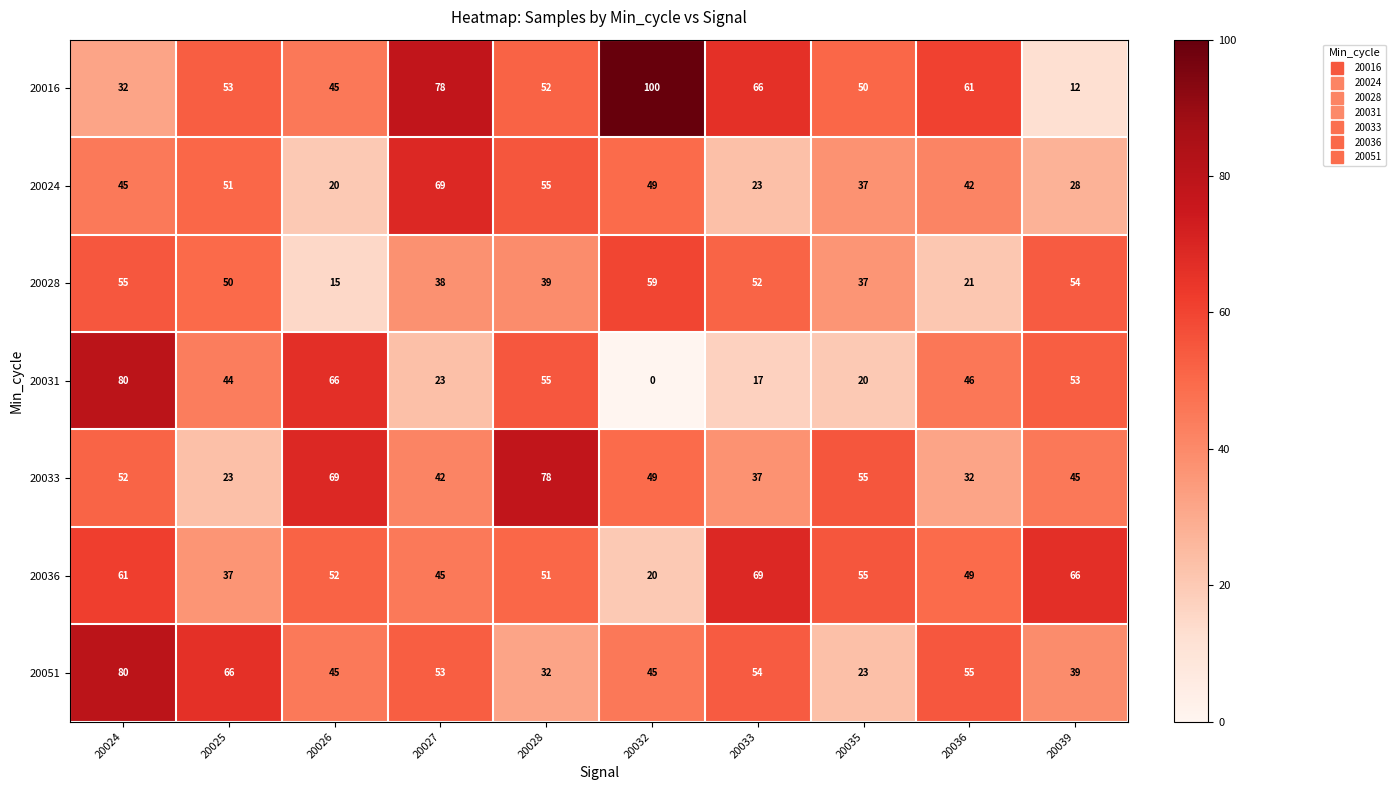

Which series has the largest total across all categories?

20016